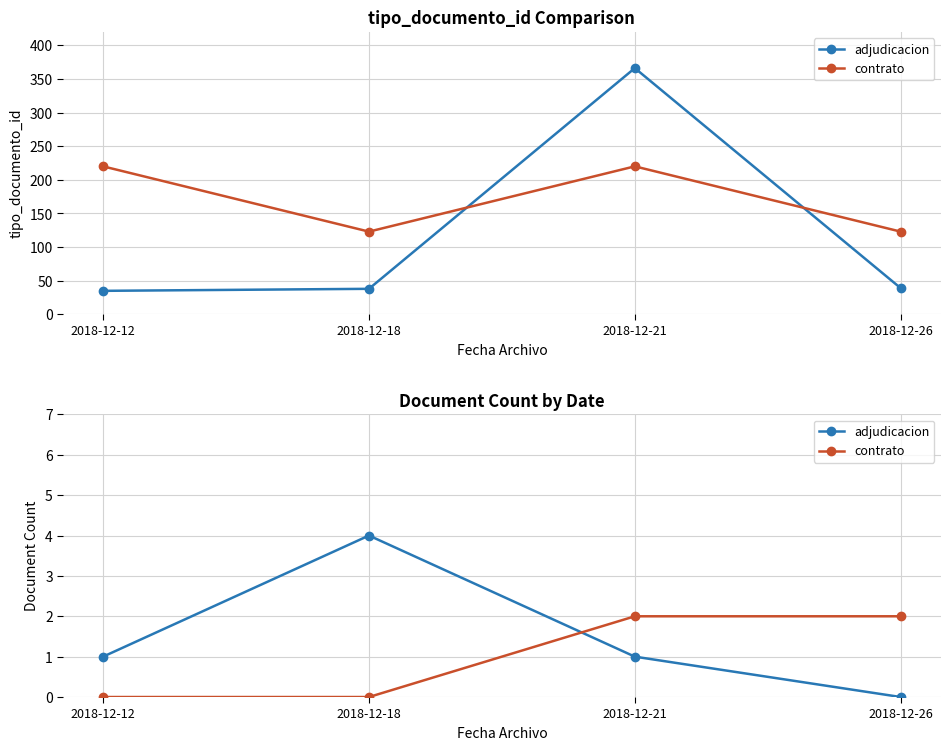

Between which two adjacent categories do adjudicacion and contrato first intersect?

2018-12-18 and 2018-12-21